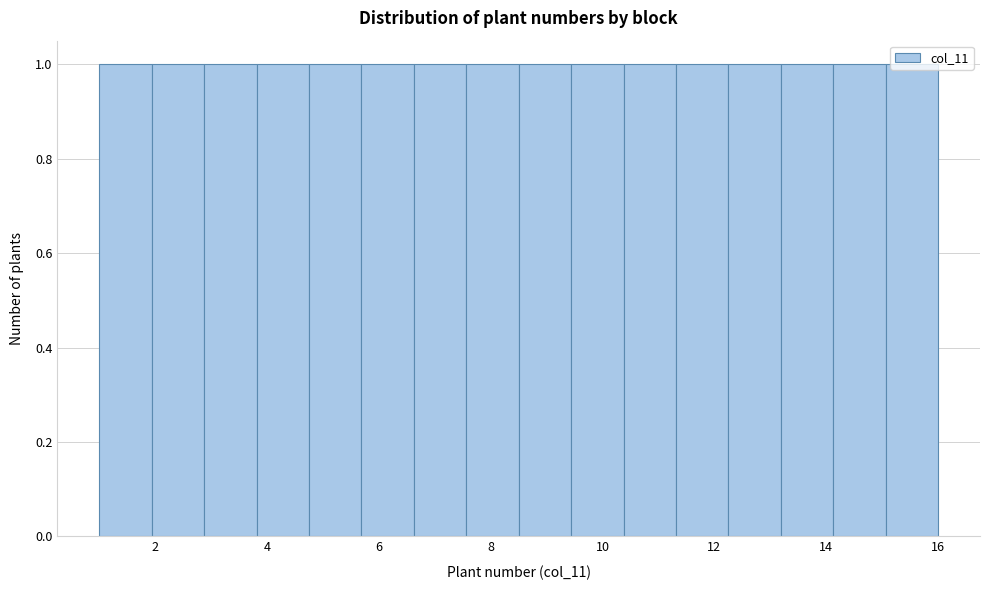

What is the height of the bar covering 4.8 to 5.6 on the x-axis? Neither the bar edges nor the heights are printed on the chart, so give them approximately, as read against the axes.

1